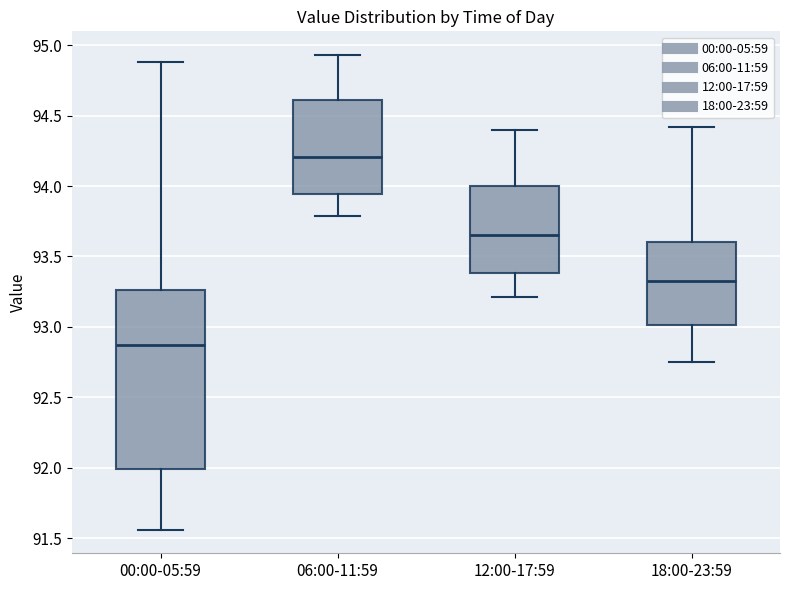

Where is the lower edge of the box for 06:00-11:59 on the y-axis? The values are not printed on the chart, so give them approximately, as read against the axis.

93.95